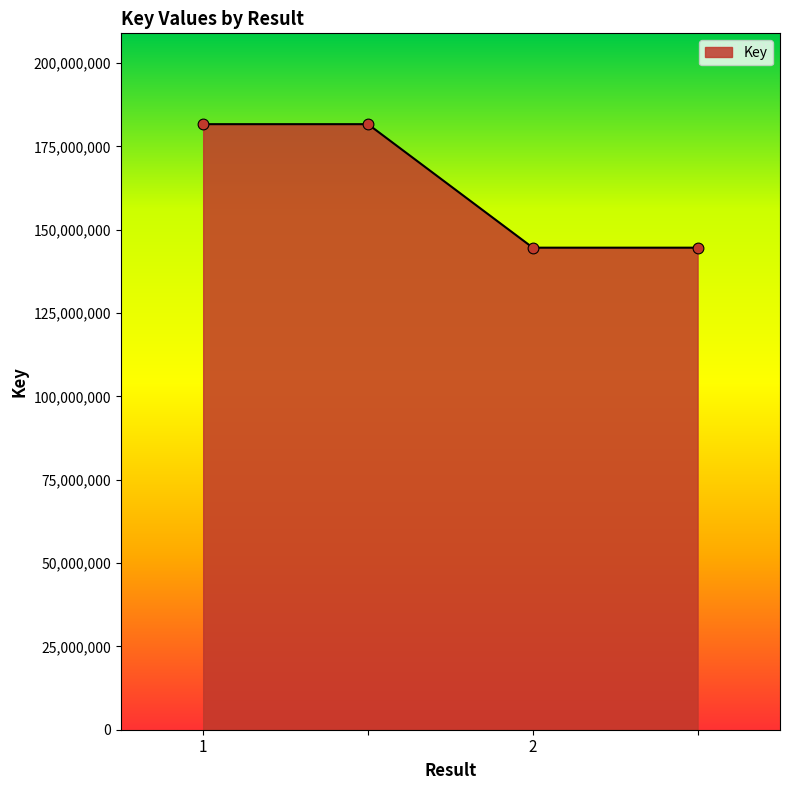

What is the greatest value displayed?

181679636